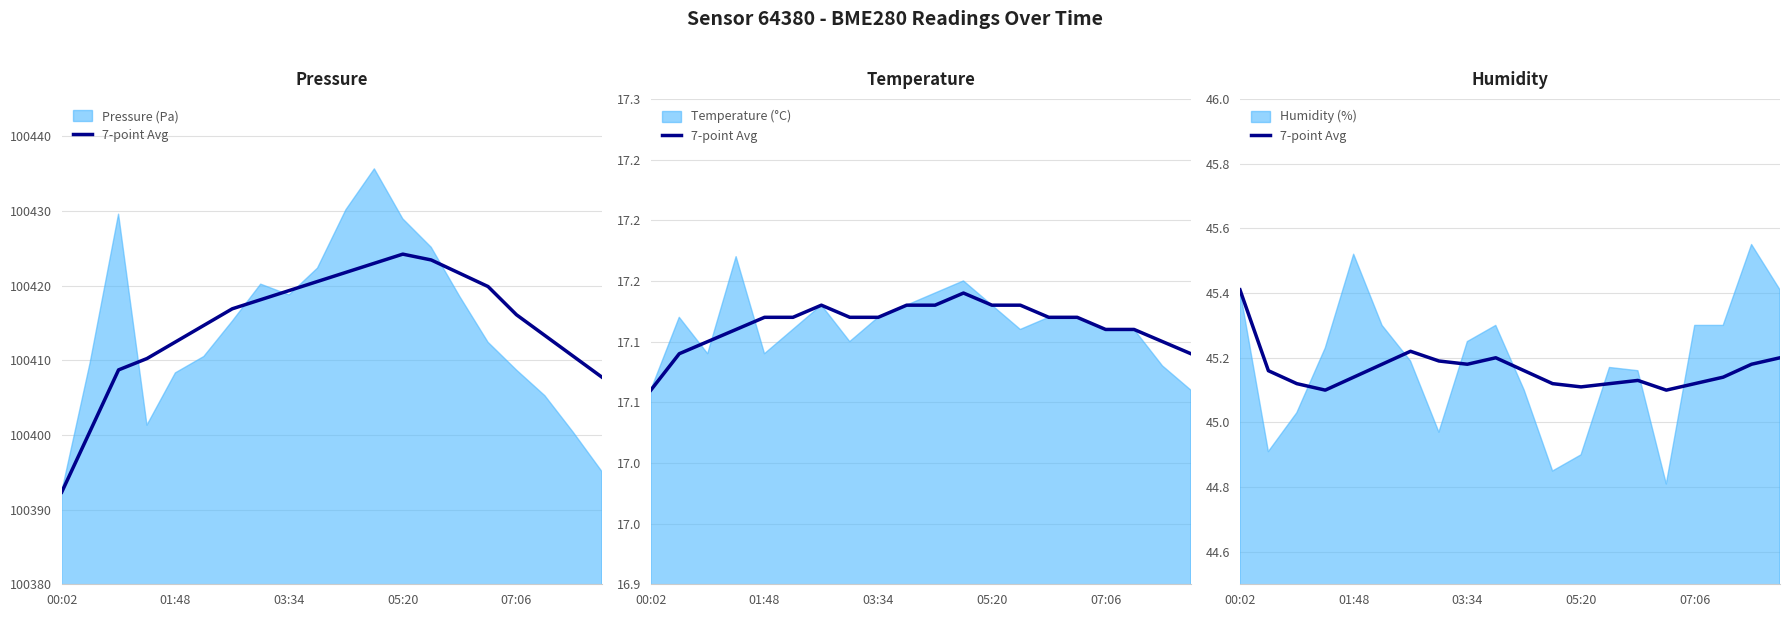

At which label is the value closest to 45?

05:20